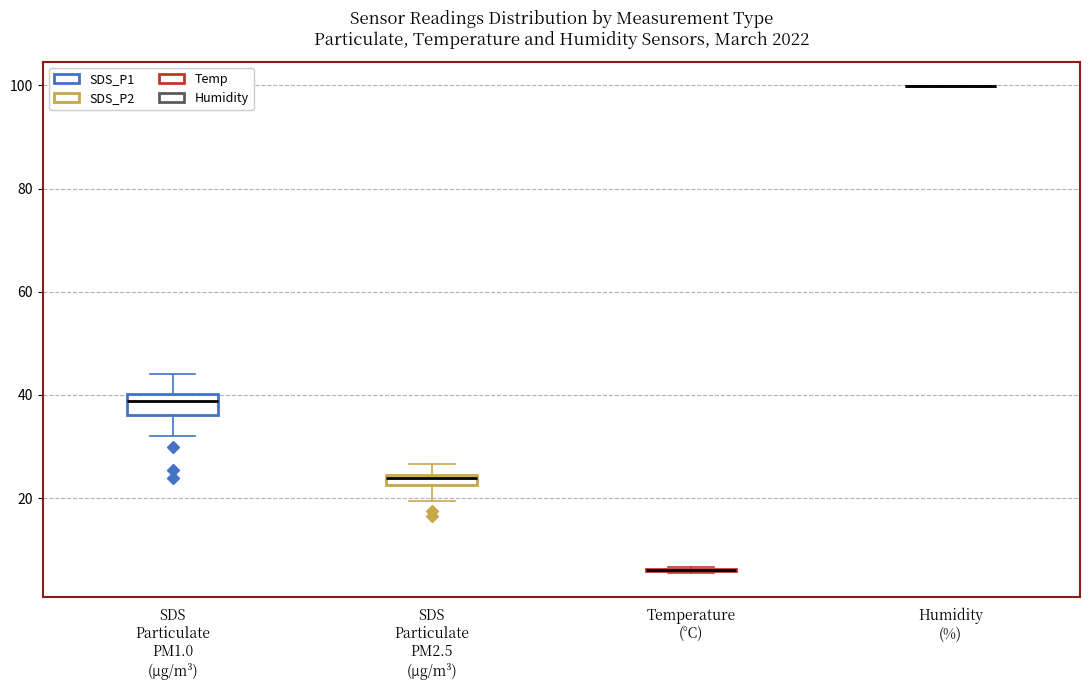

Which box is the tallest, from its lower edge to its upper edge?

SDS Particulate PM1.0 (µg/m³)